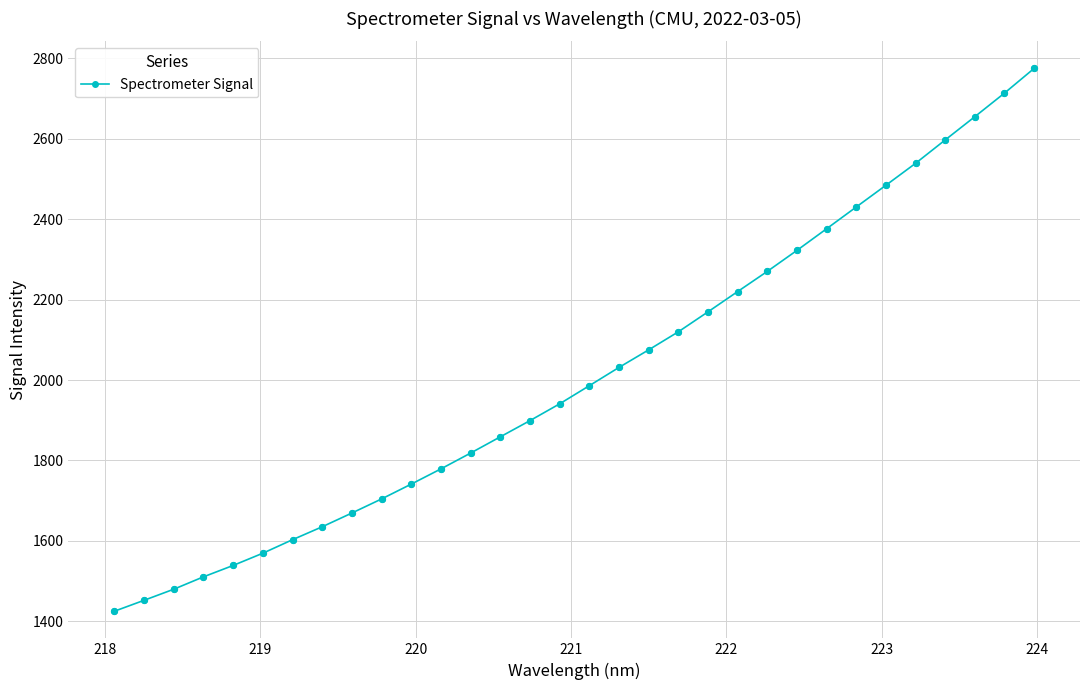

What is the greatest value displayed?

2774.7